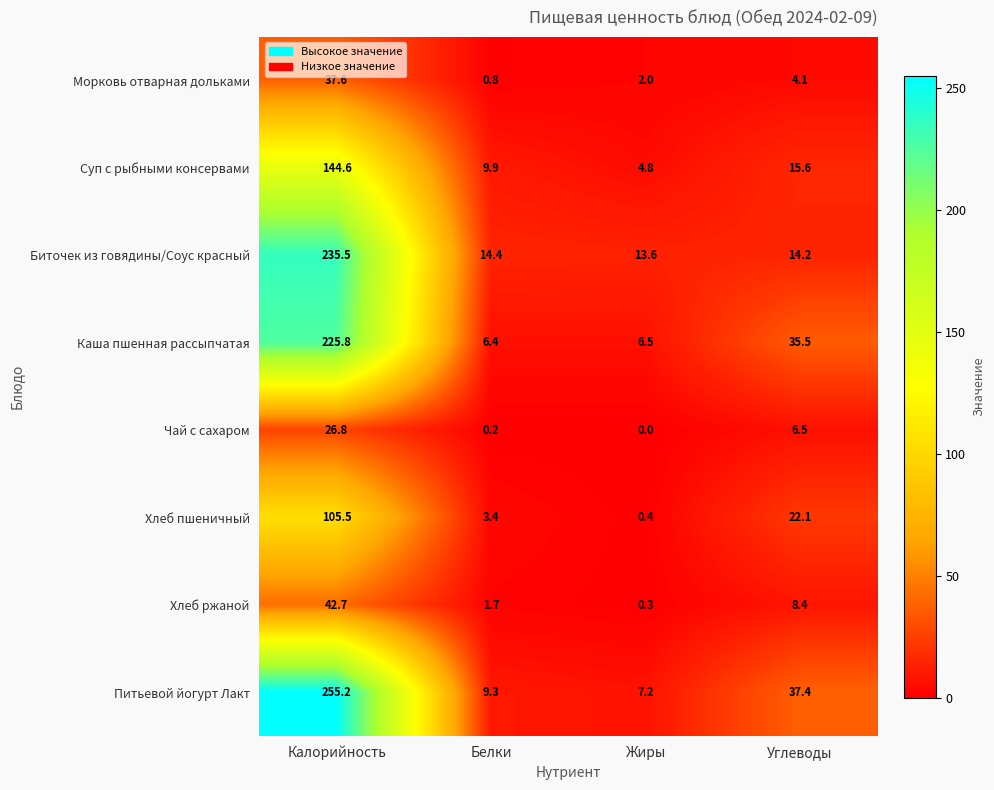

How many values in the Морковь отварная дольками series are below 4?

2